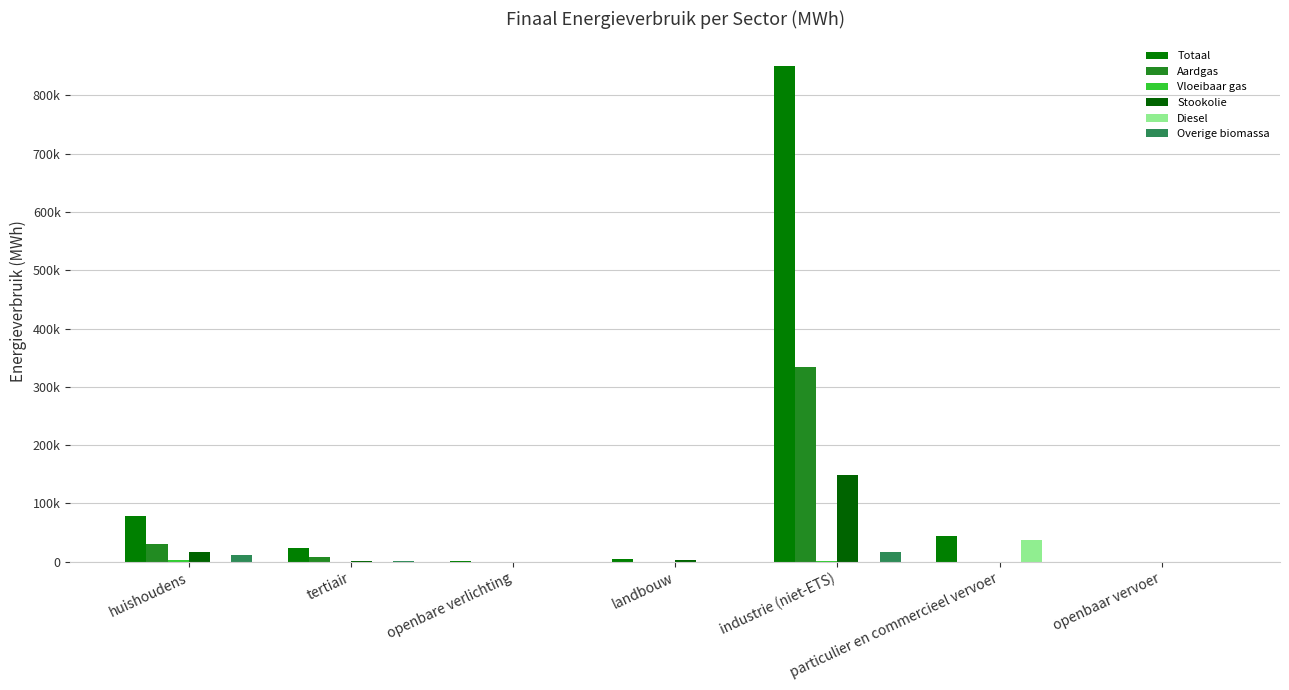

Does the chart contain stacked bars?

No